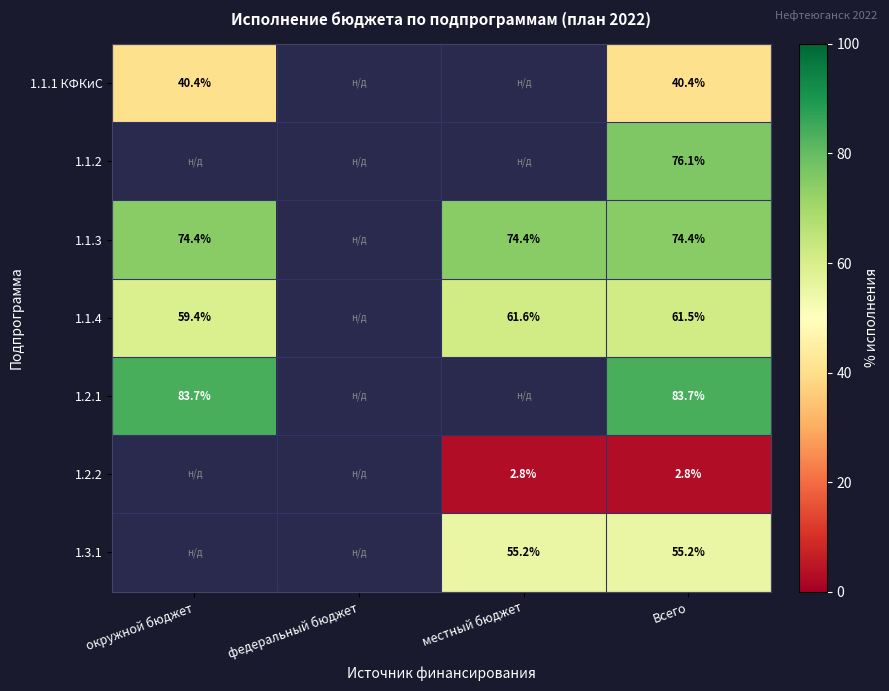

Is the value of 1.1.4 at местный бюджет greater than the value of 1.1.1 КФКиС at окружной бюджет?

Yes